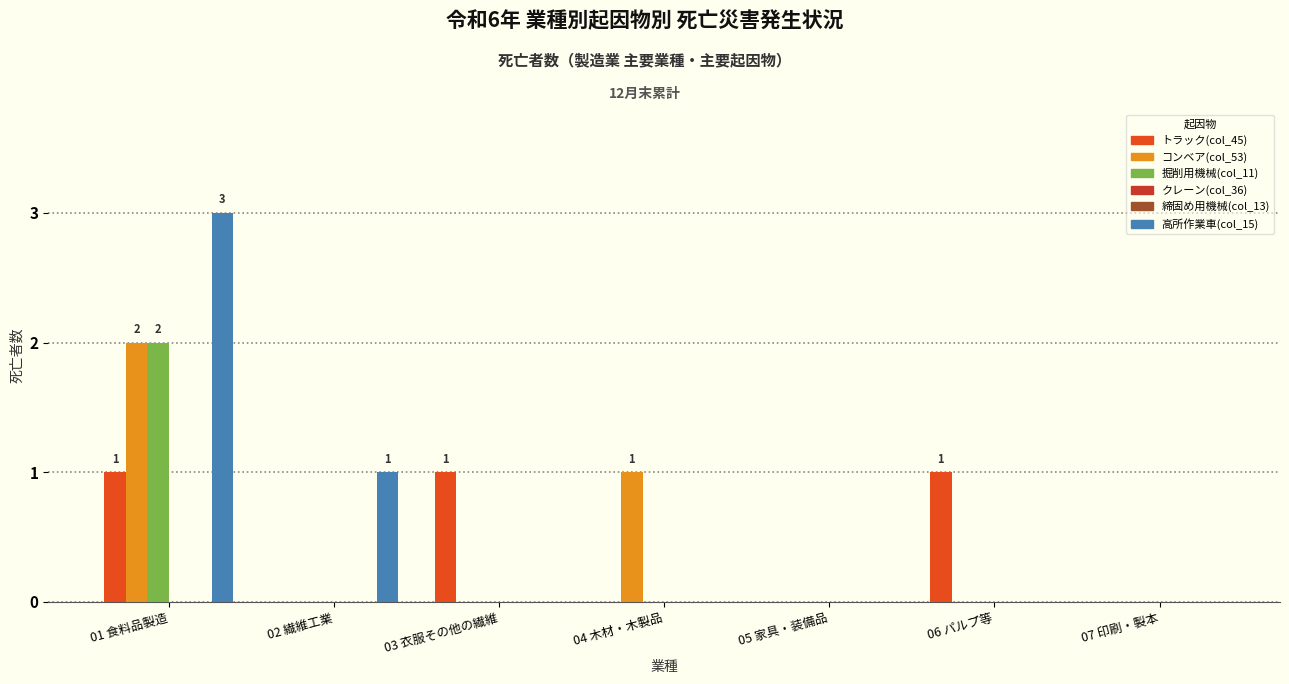

Where is 高所作業車(col_15) nearest to the value 1?

02 繊維工業